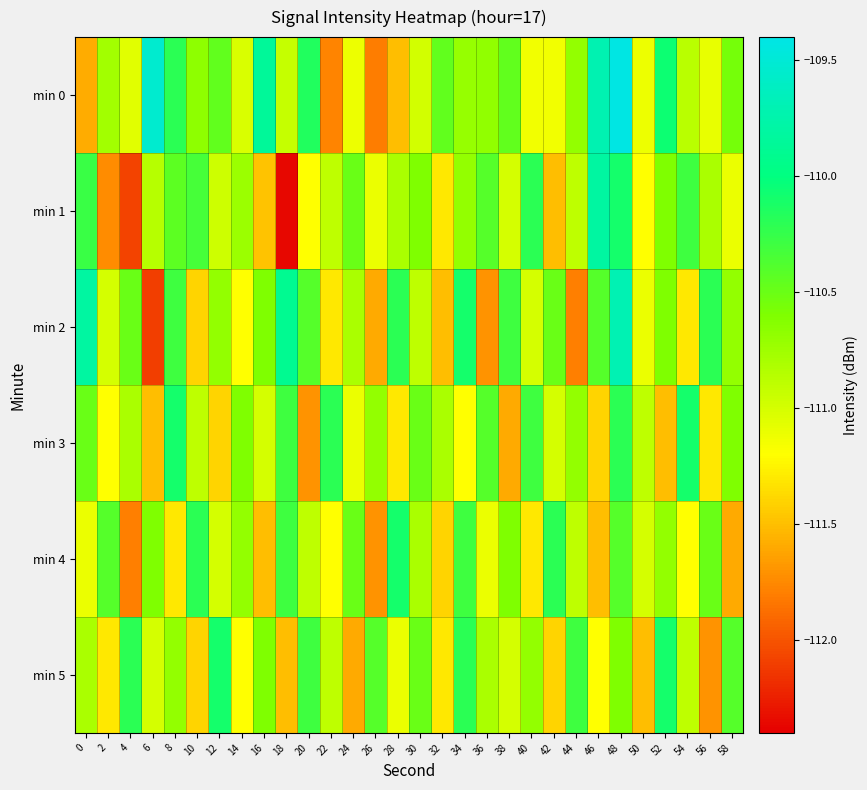

Count the number of data series in this chart.

6